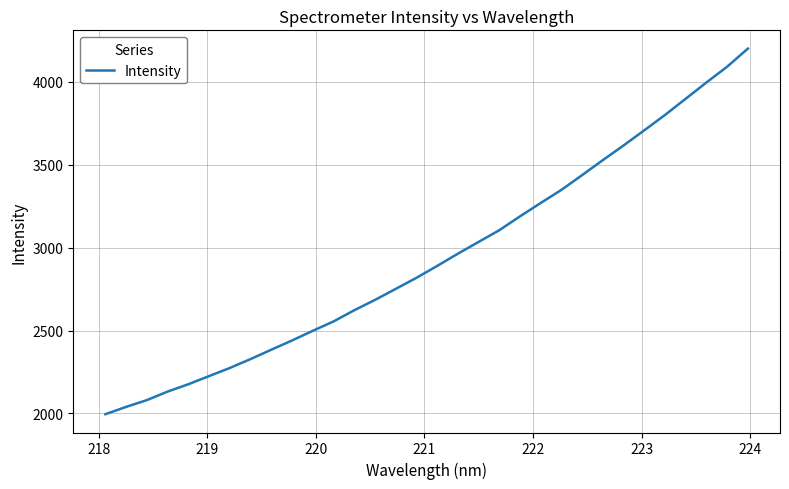

What is the smallest value displayed?

1995.6